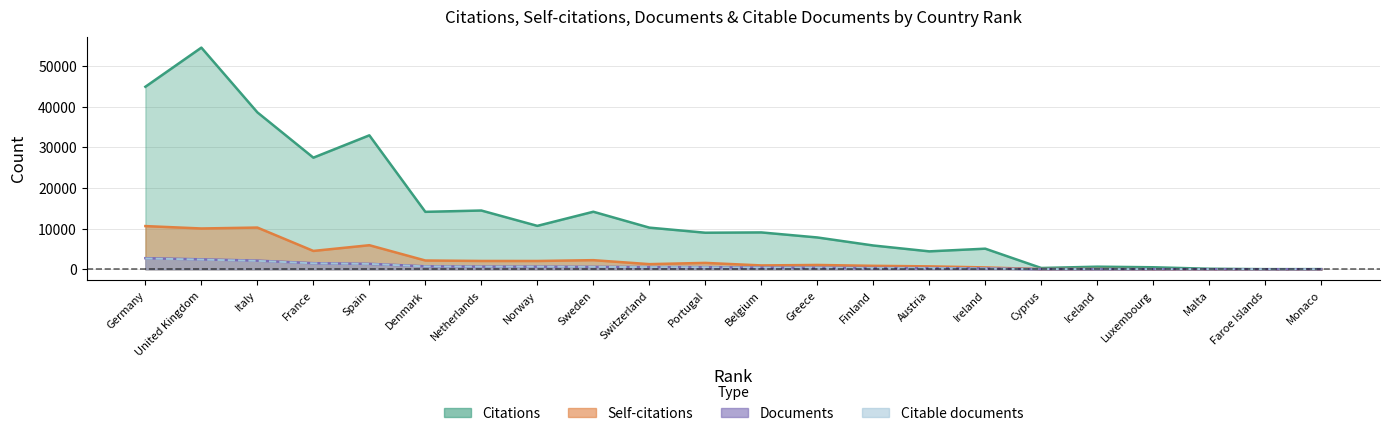

What is the difference between the highest and lowest values at Norway?

10051